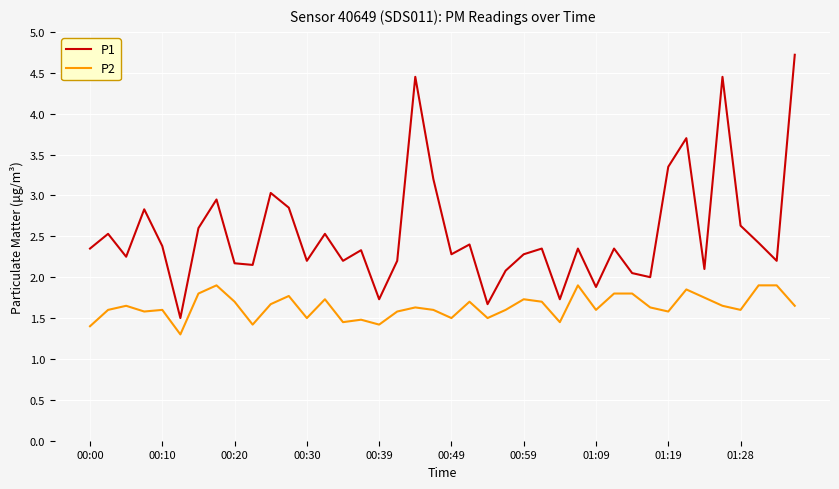

True or false: P2 and P1 intersect in this chart.

False